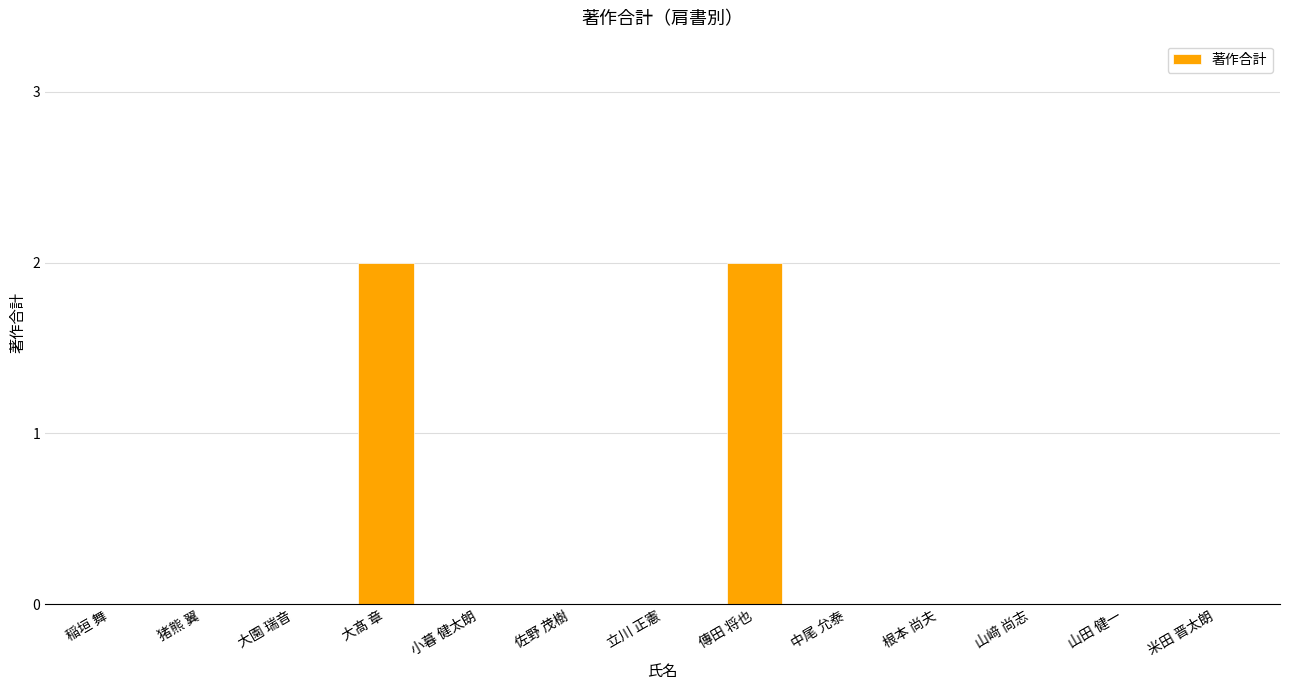

True or false: the data shows -1 at 佐野 茂樹.

False